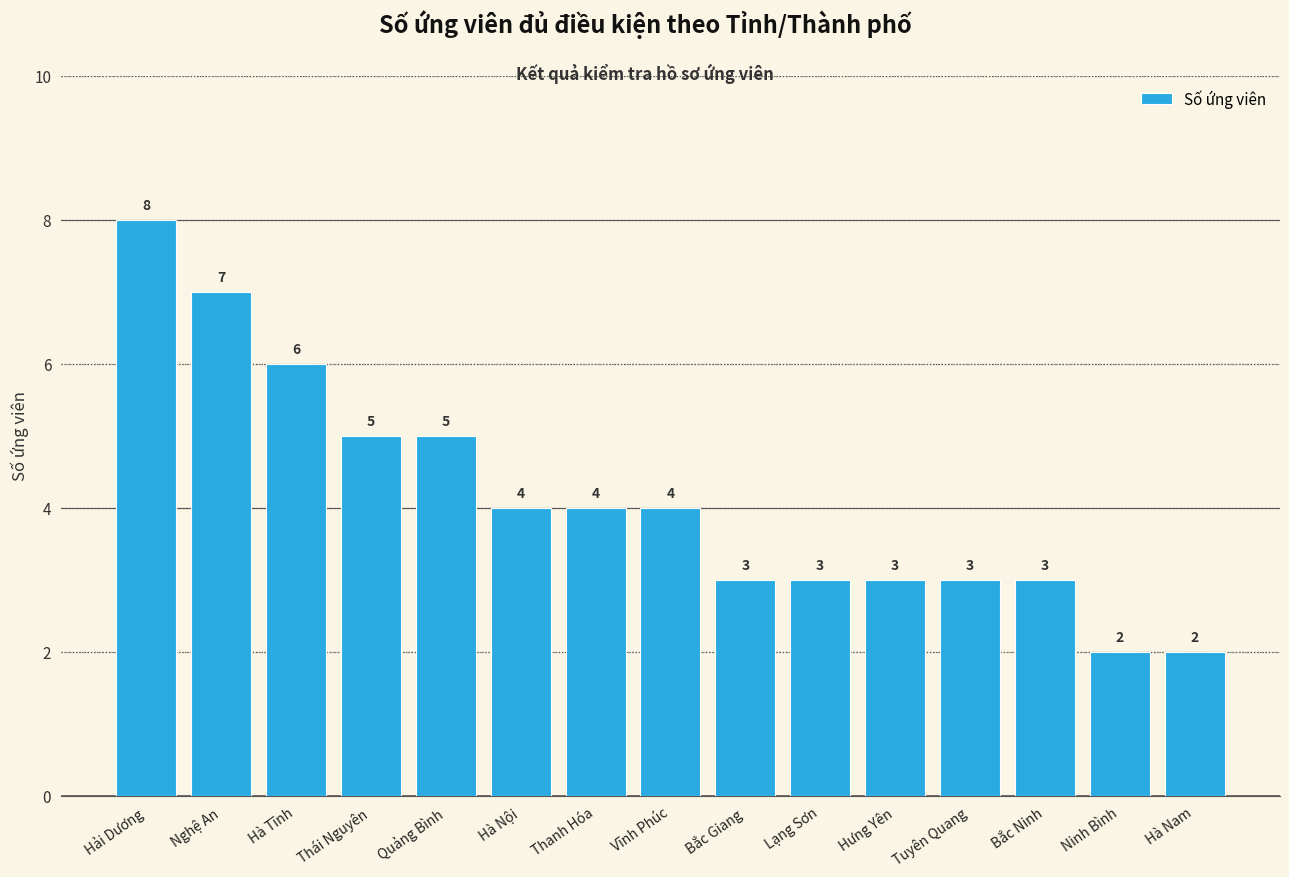

At which label does the data first exceed 4?

Hải Dương